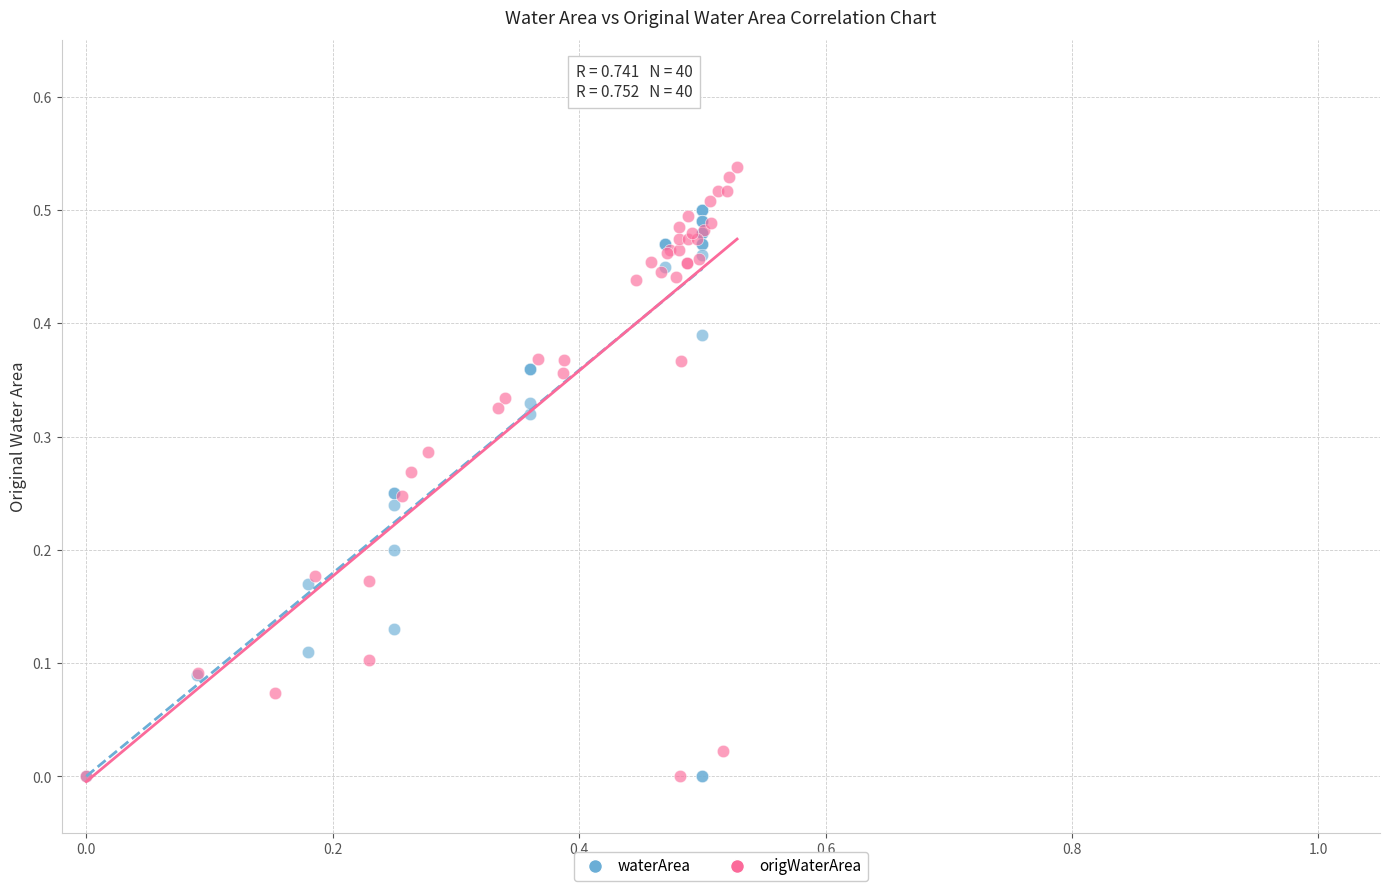

Which series contains the highest Y value?

origWaterArea